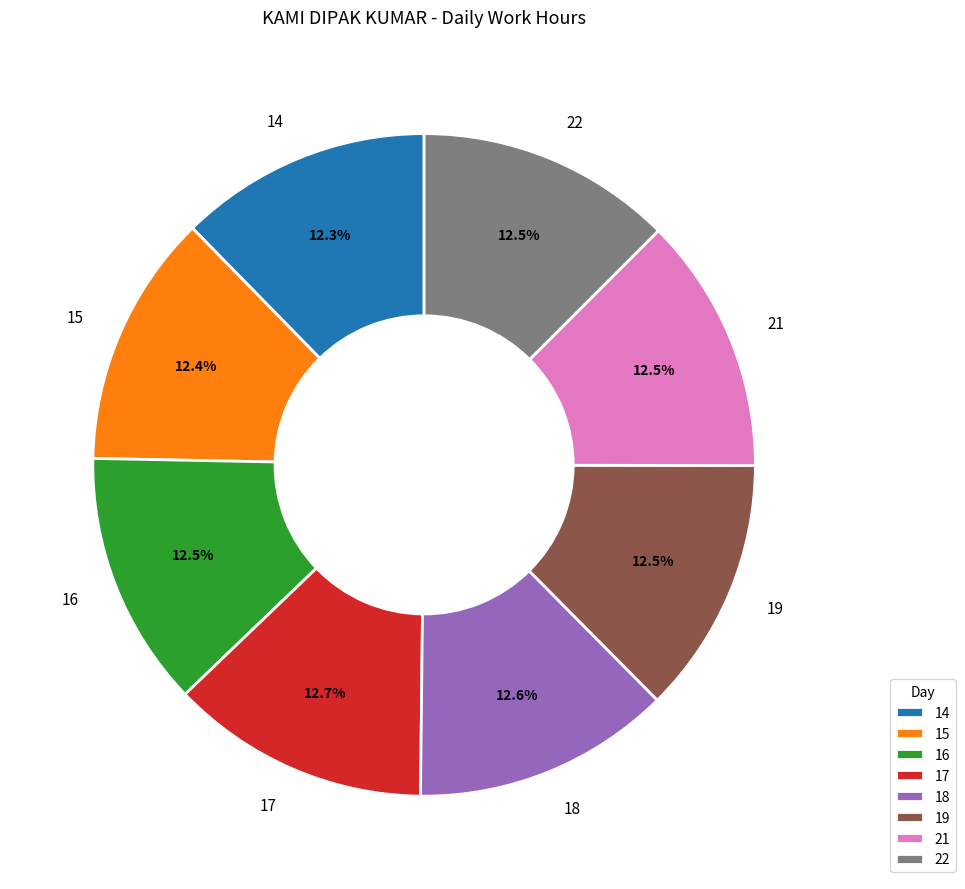

What portion of the pie excludes 14?

87.7%